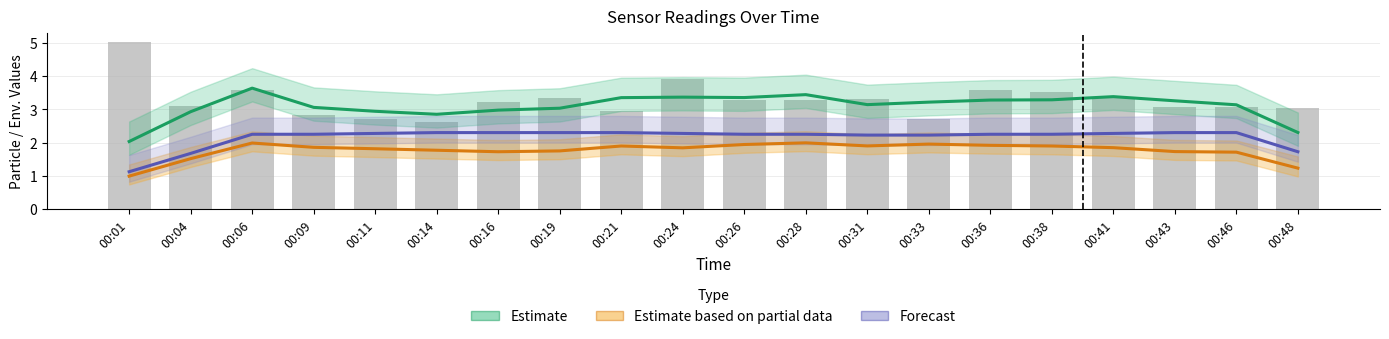

Reading left to right, transcribe all the data shown in this chart.

Estimate: 00:01=2.0	00:04=2.9	00:06=3.6	00:09=3.1	00:11=2.9	00:14=2.9	00:16=3.0	00:19=3.0	00:21=3.4	00:24=3.4	00:26=3.4	00:28=3.4	00:31=3.1	00:33=3.2	00:36=3.3	00:38=3.3	00:41=3.4	00:43=3.3	00:46=3.1	00:48=2.3
Estimate based on partial data: 00:01=1.0	00:04=1.5	00:06=2.0	00:09=1.9	00:11=1.8	00:14=1.8	00:16=1.7	00:19=1.8	00:21=1.9	00:24=1.8	00:26=1.9	00:28=2.0	00:31=1.9	00:33=2.0	00:36=1.9	00:38=1.9	00:41=1.8	00:43=1.7	00:46=1.7	00:48=1.2
Forecast: 00:01=1.1	00:04=1.7	00:06=2.2	00:09=2.2	00:11=2.3	00:14=2.3	00:16=2.3	00:19=2.3	00:21=2.3	00:24=2.3	00:26=2.2	00:28=2.2	00:31=2.2	00:33=2.2	00:36=2.2	00:38=2.2	00:41=2.3	00:43=2.3	00:46=2.3	00:48=1.7